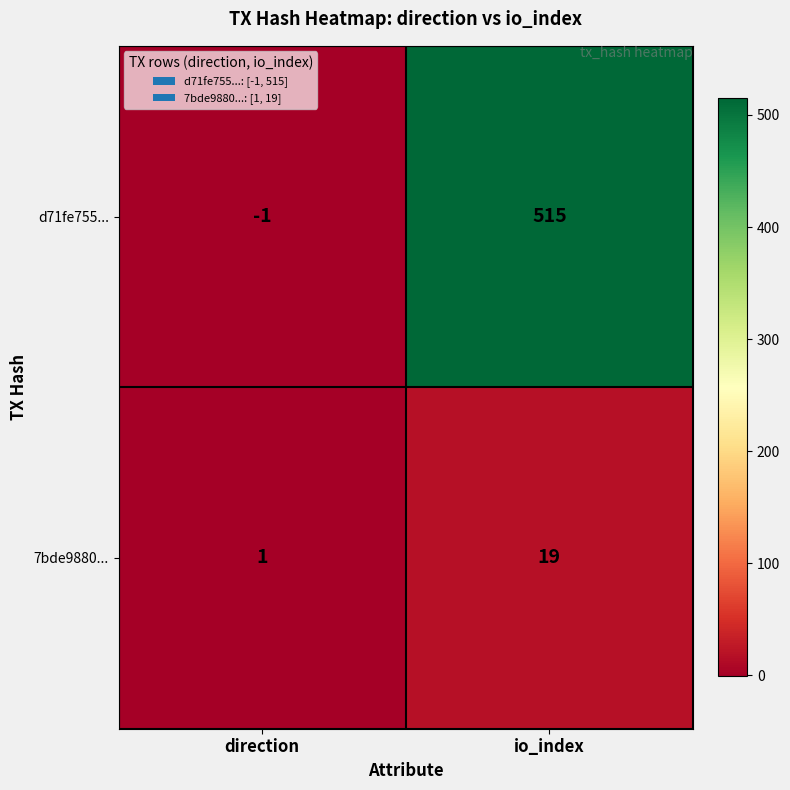

Which series has the largest total across all categories?

d71fe755...